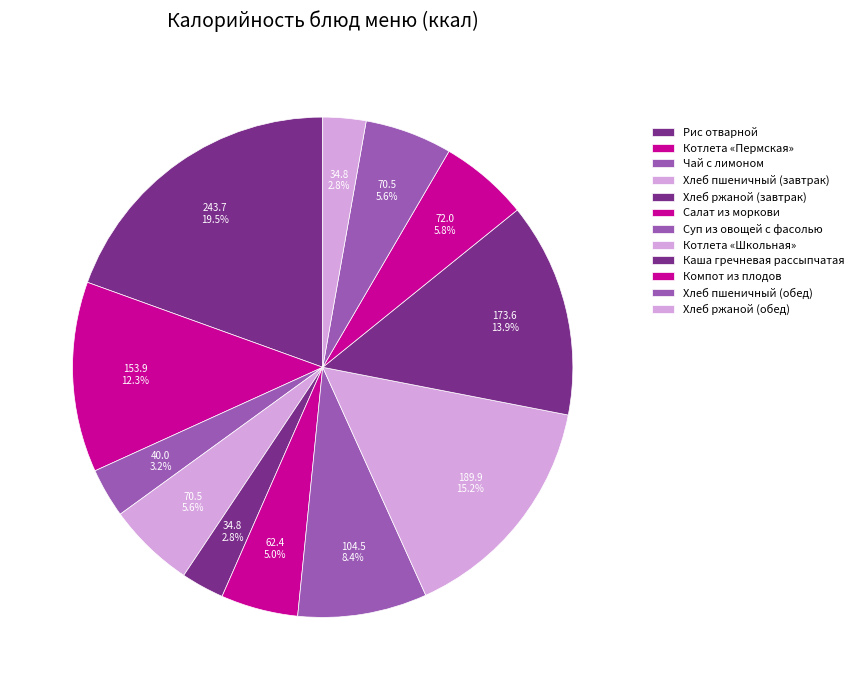

How many slices are in this pie chart?

12